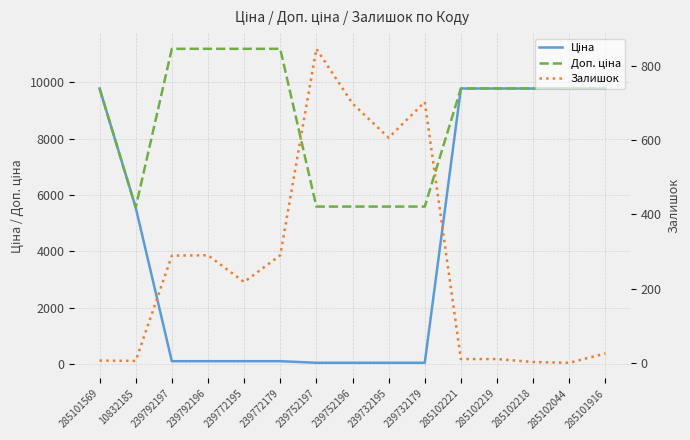

Which series has the largest range (max minus min)?

Ціна